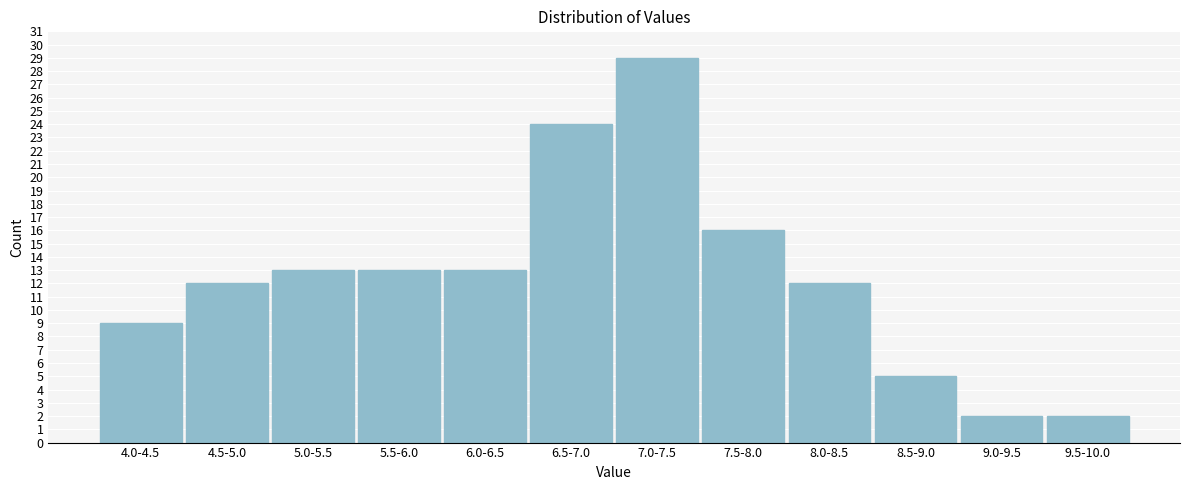

Reading left to right, list all the values displayed in this chart.

9	12	13	13	13	24	29	16	12	5	2	2